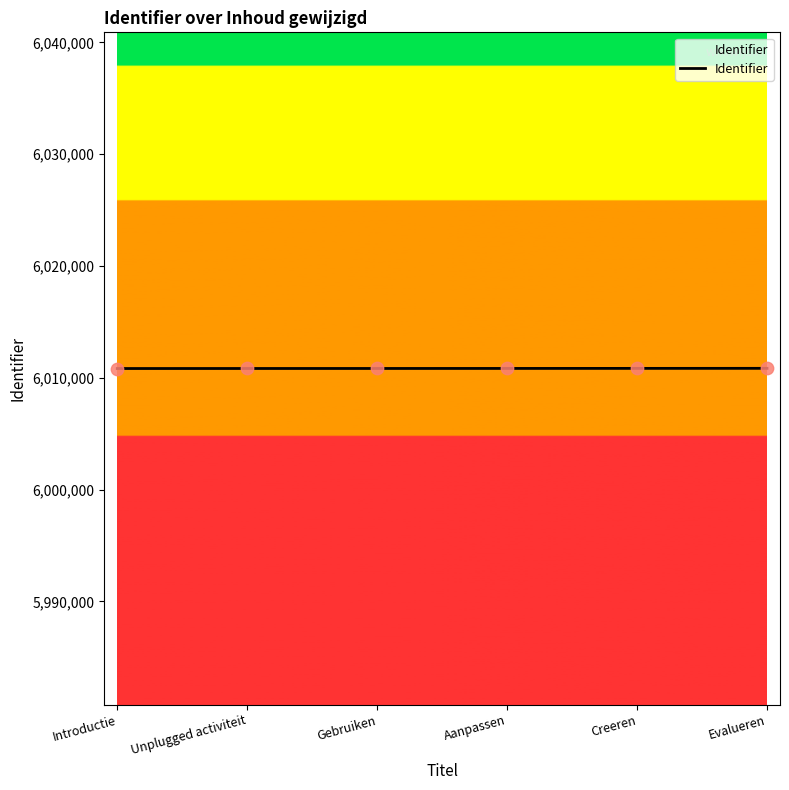

What is the ratio of the value at Unplugged activiteit to the value at Aanpassen?

1.0